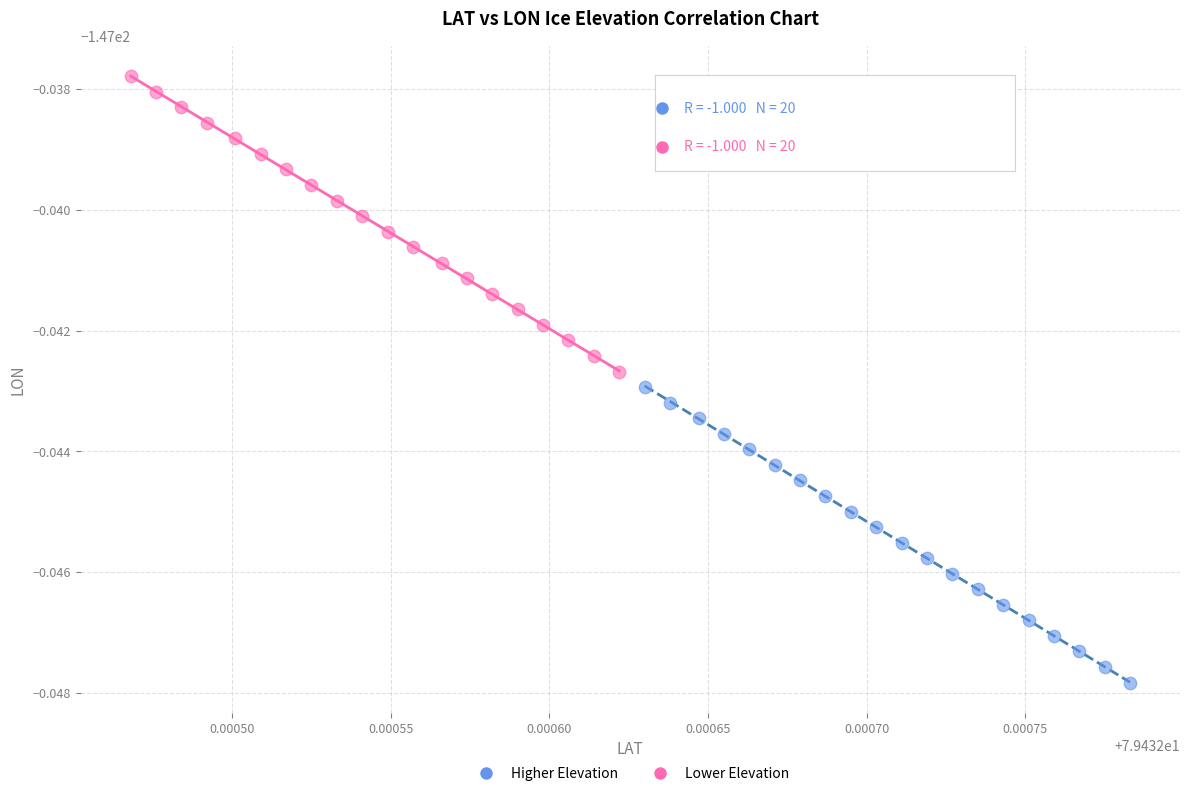

What are all the series names shown in the legend?

Higher Elevation, Lower Elevation